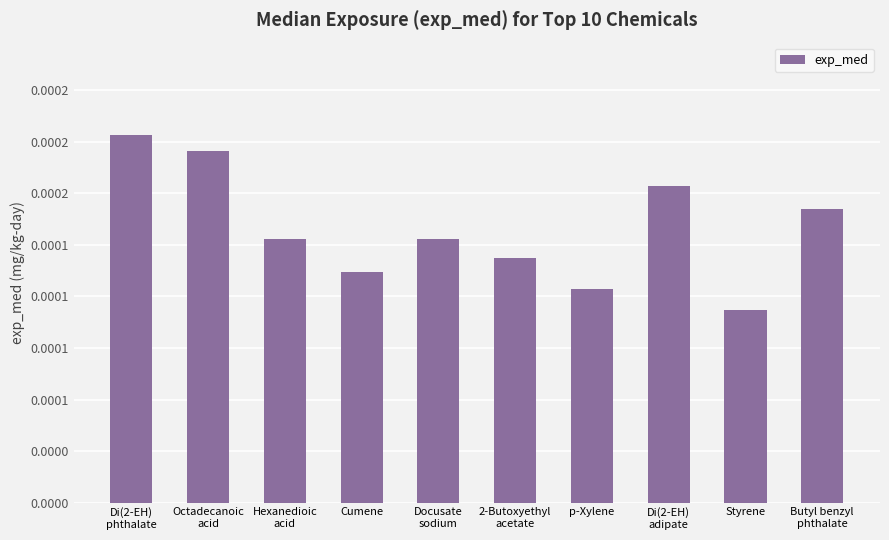

Which category has the lowest value across all series?

Styrene